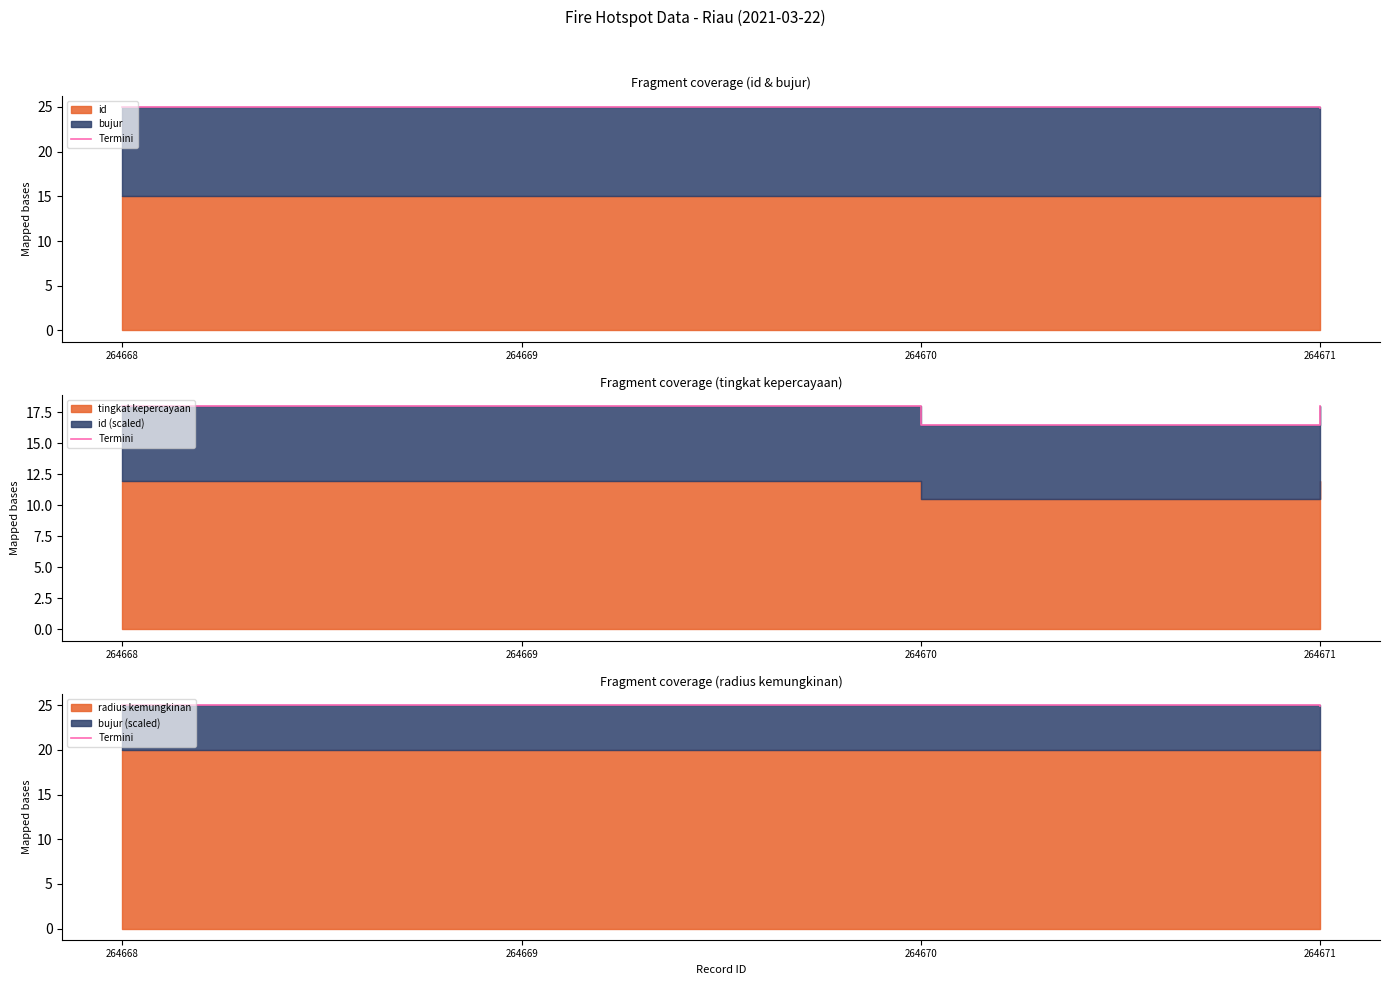

Rank the categories by value from lowest to highest.

264671, 264670, 264669, 264668